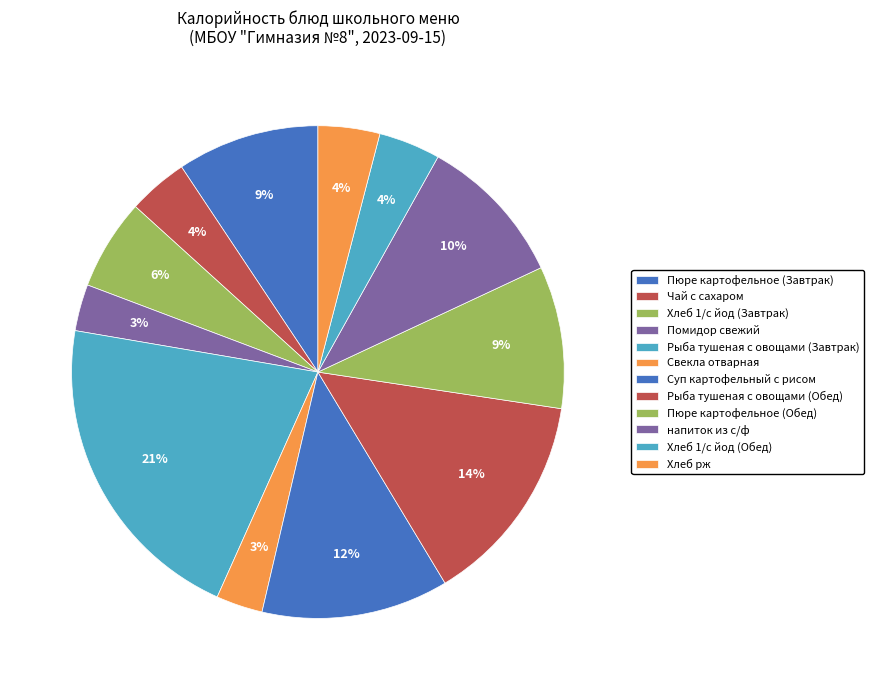

How many segments does this pie chart have?

12